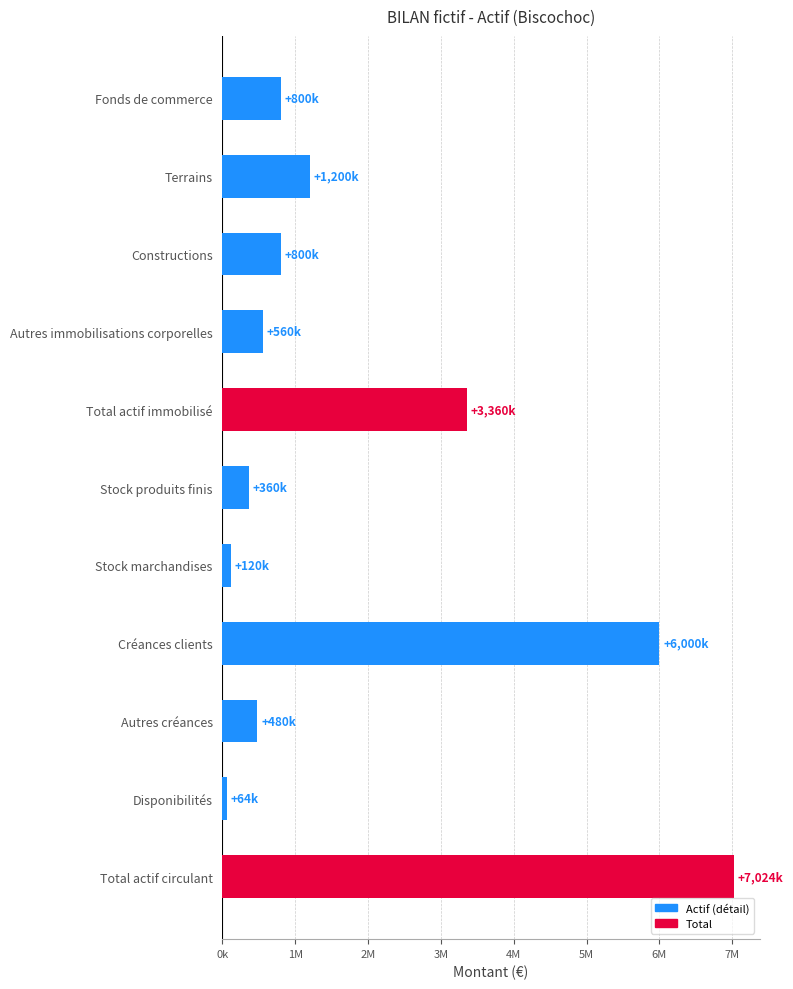

Rank the categories by value from lowest to highest.

Disponibilités, Stock marchandises, Stock produits finis, Autres créances, Autres immobilisations corporelles, Fonds de commerce, Constructions, Terrains, Total actif immobilisé, Créances clients, Total actif circulant